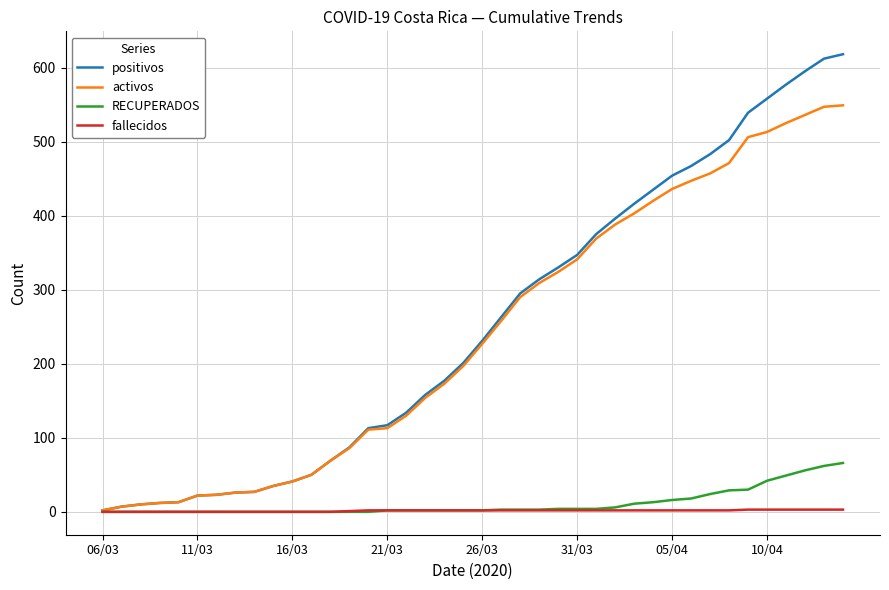

Which series has the largest range (max minus min)?

positivos